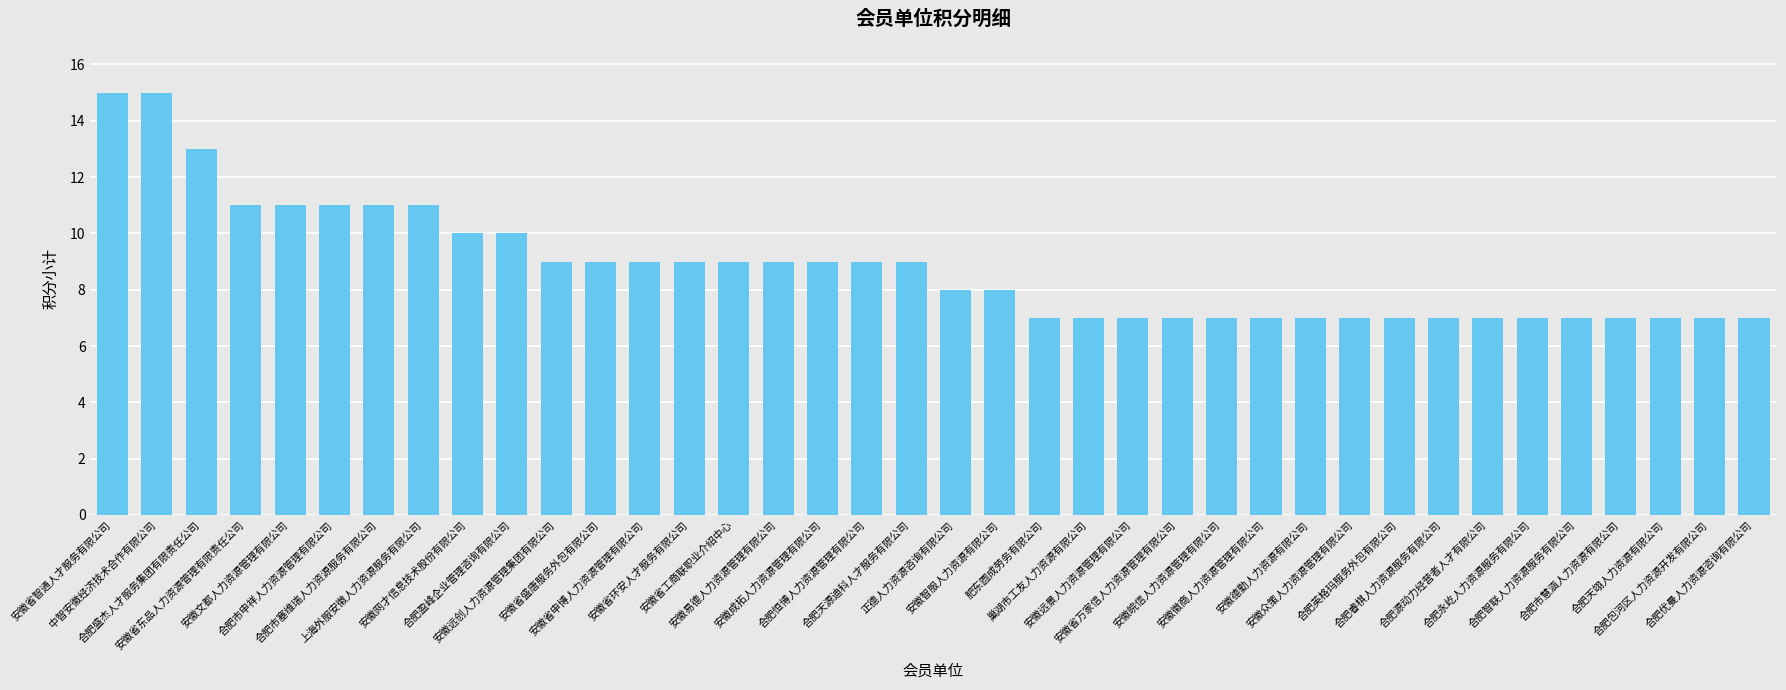

What is the maximum value shown in the chart?

15